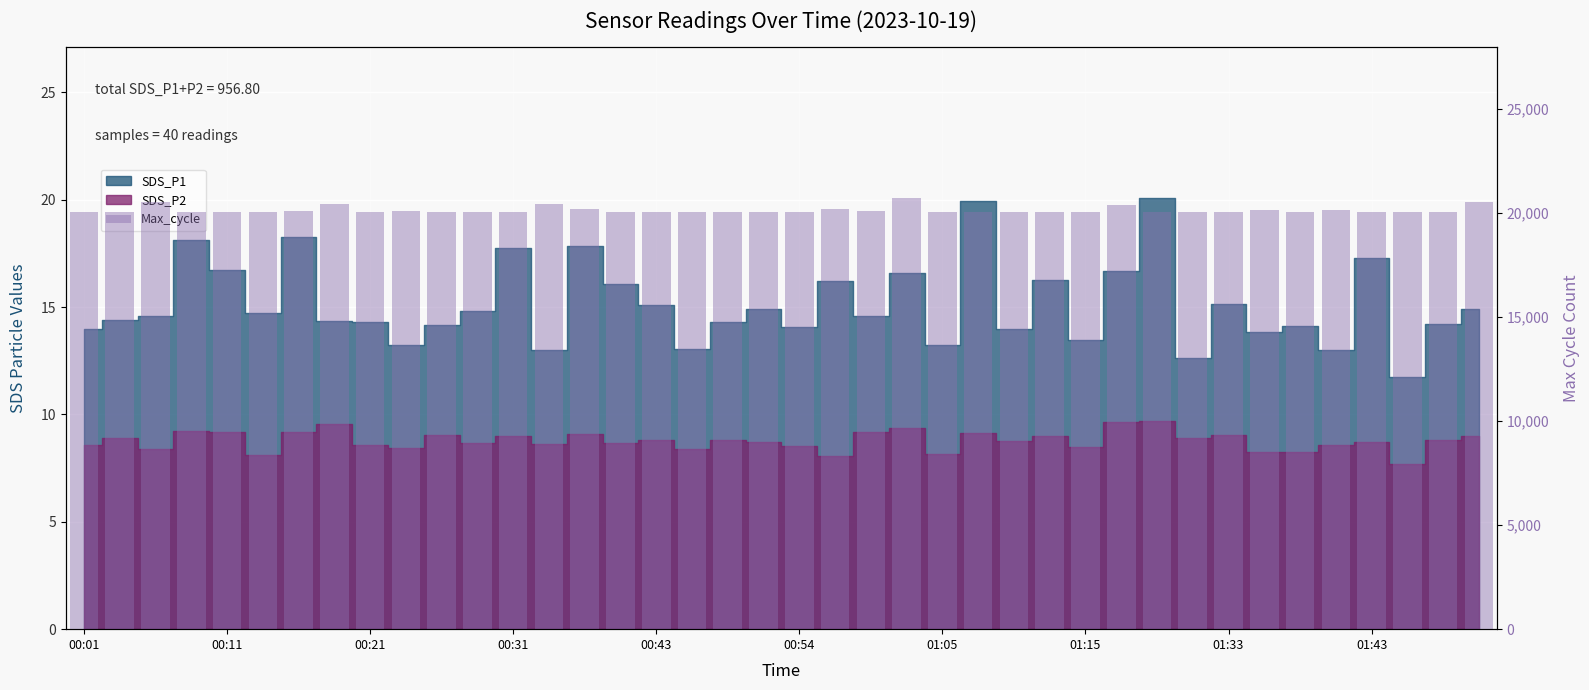

How many bars are there in total?

40